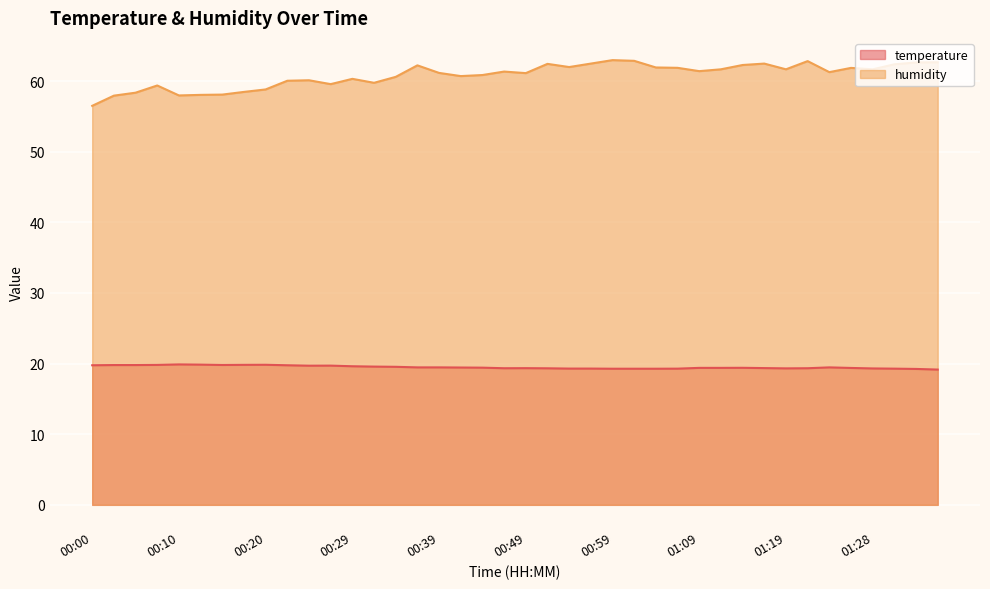

What is the label of the 26th point from the left?

01:01